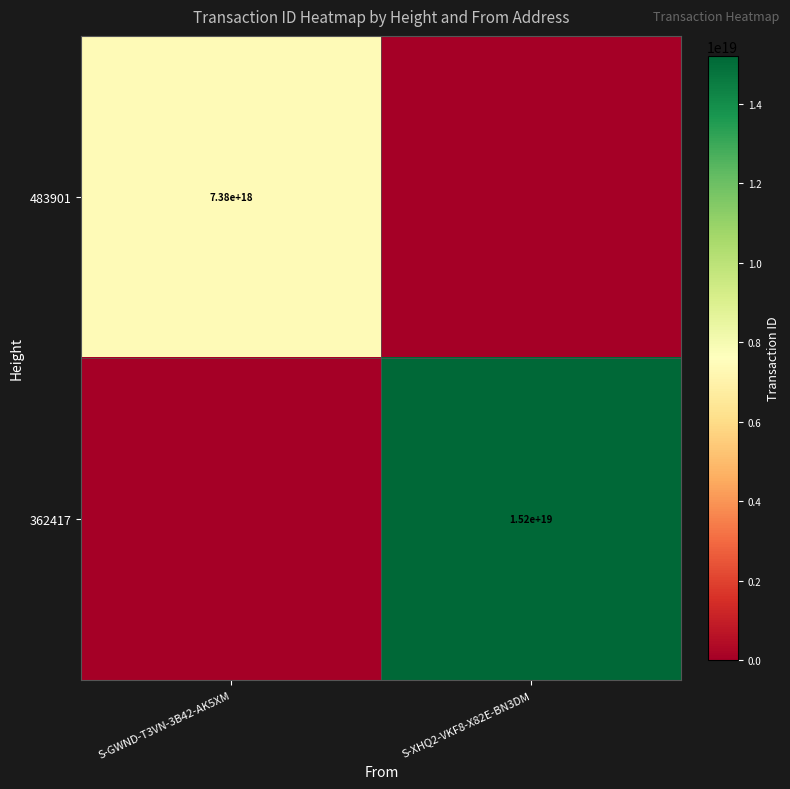

True or false: 362417 has a value of 15200000000000000000 at S-XHQ2-VKF8-X82E-BN3DM.

True